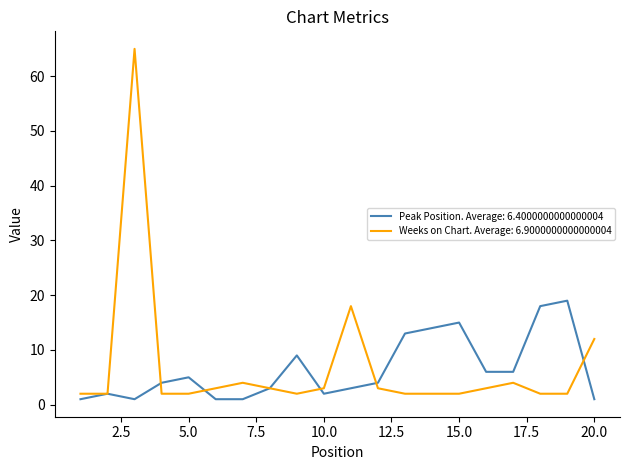

Is this an area chart (filled region under the line)?

No